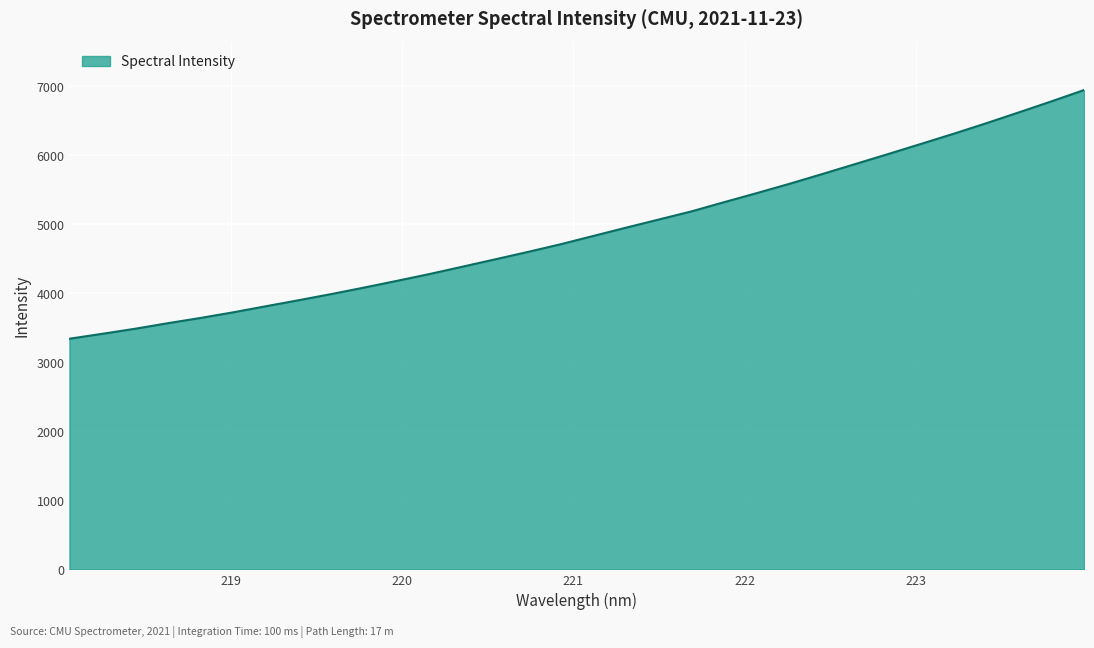

What is the maximum value shown in the chart?

6944.3